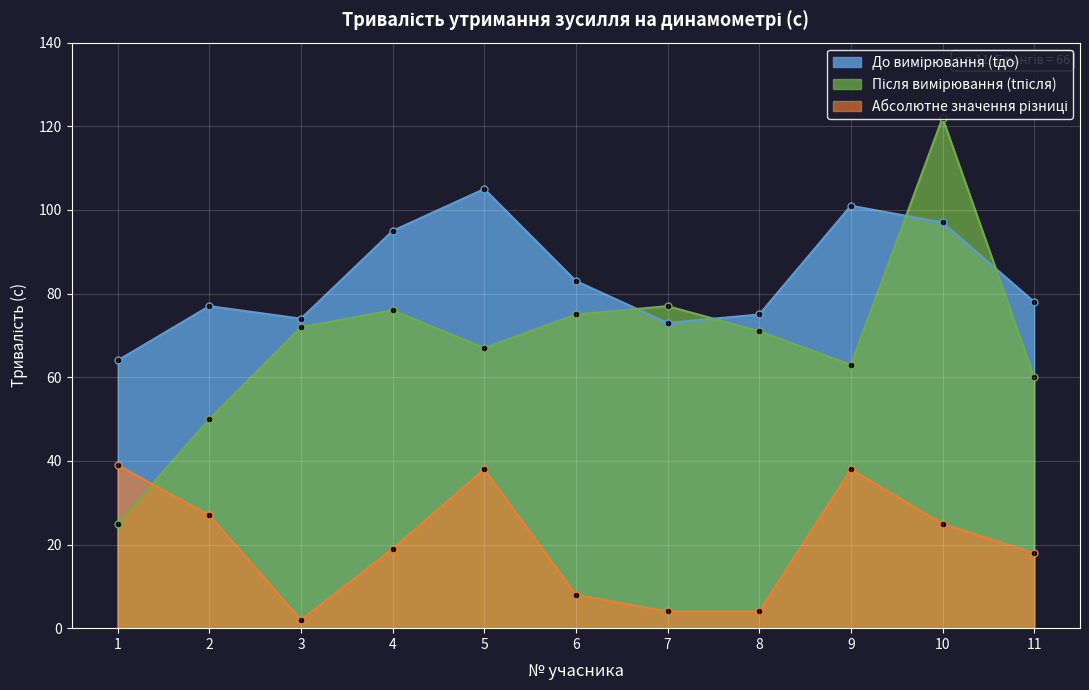

Which label corresponds to the smallest value in the chart?

3